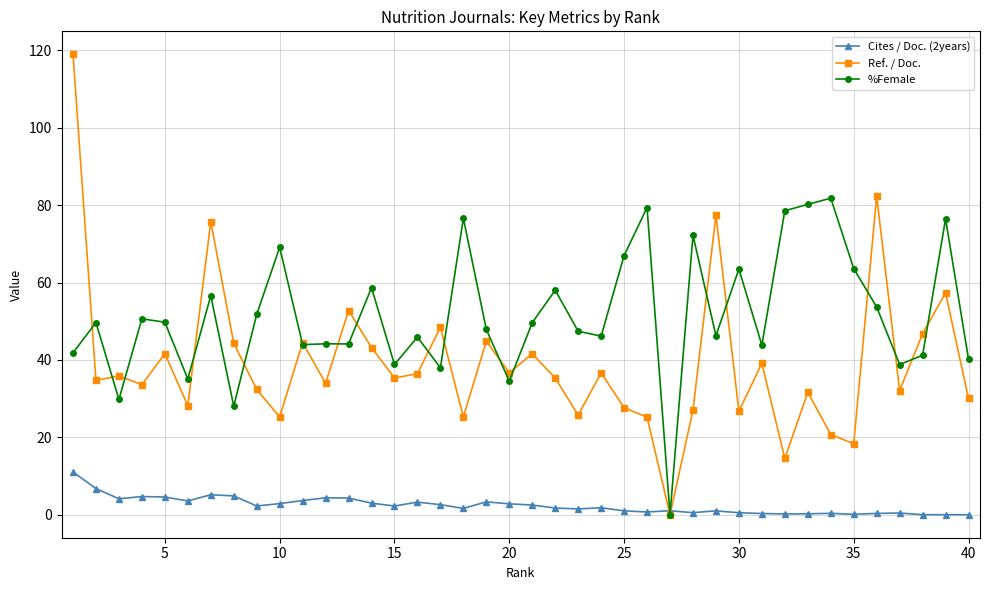

What are all the series names shown in the legend?

Cites / Doc. (2years), Ref. / Doc., %Female